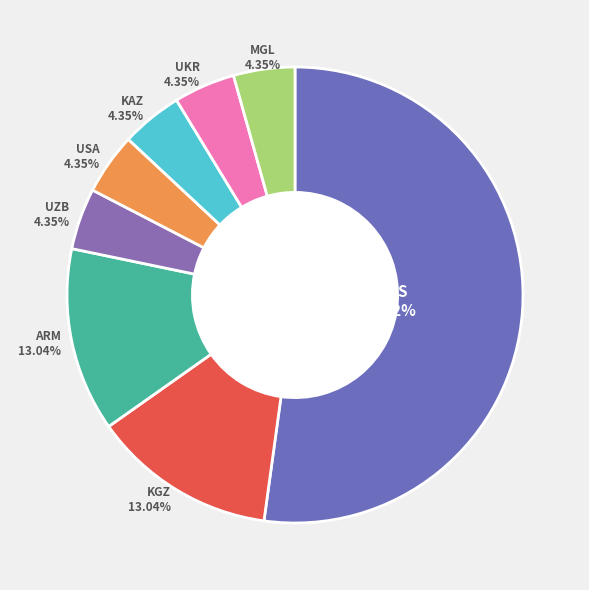

What is the ratio of the value at KAZ to the value at ARM?

0.3